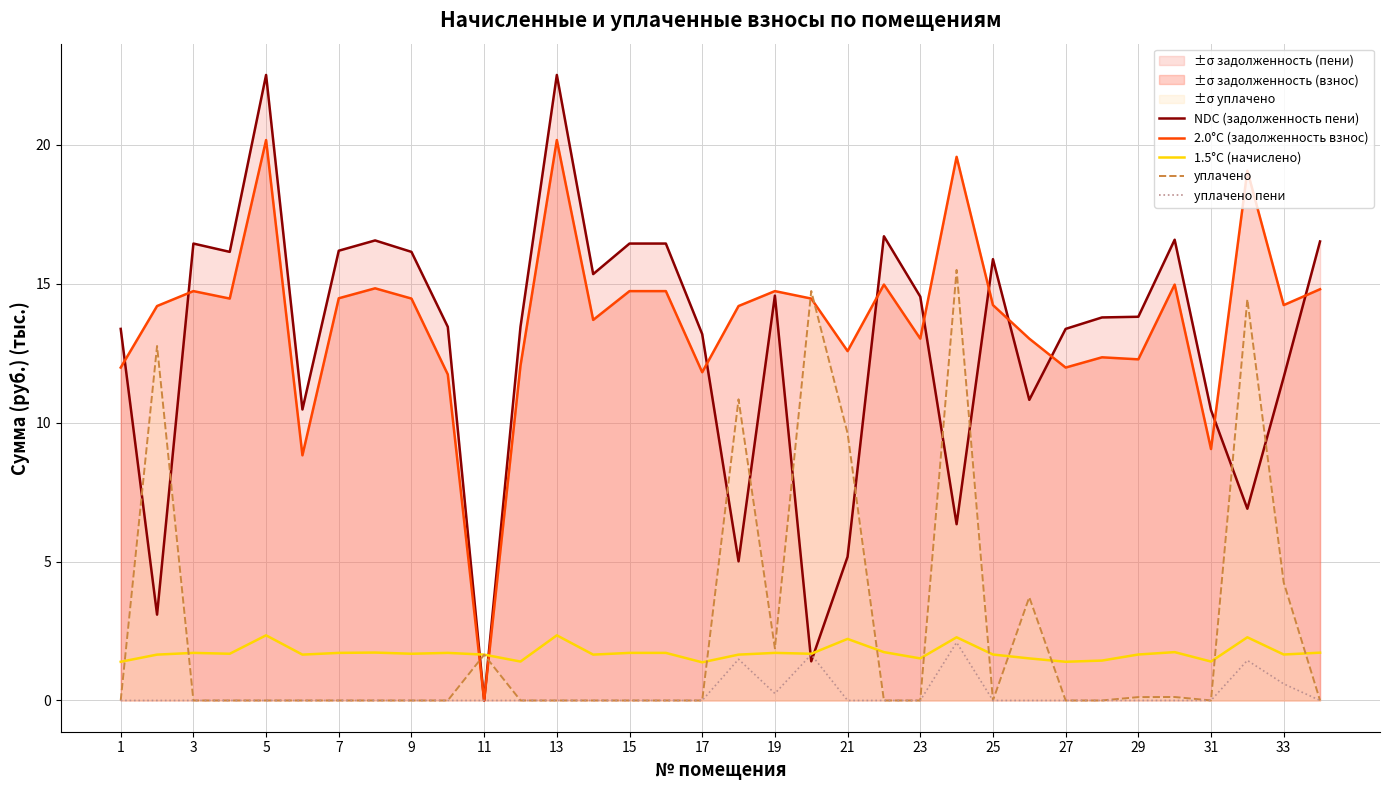

Is it true that уплачено пени equals 0.0 at 17?

True